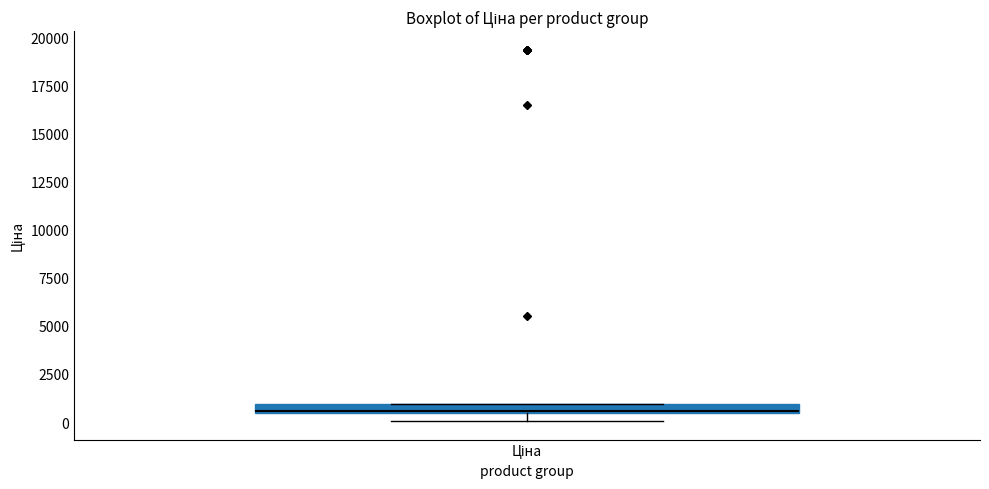

Where is the lower edge of the box for Ціна on the y-axis? The values are not printed on the chart, so give them approximately, as read against the axis.

500